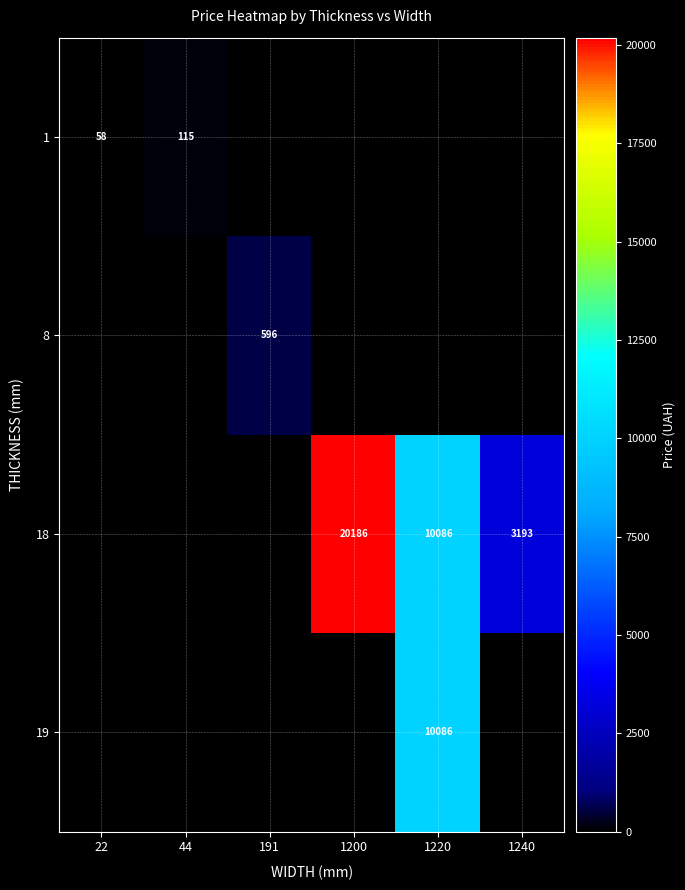

Which category has the highest value across all series?

1200